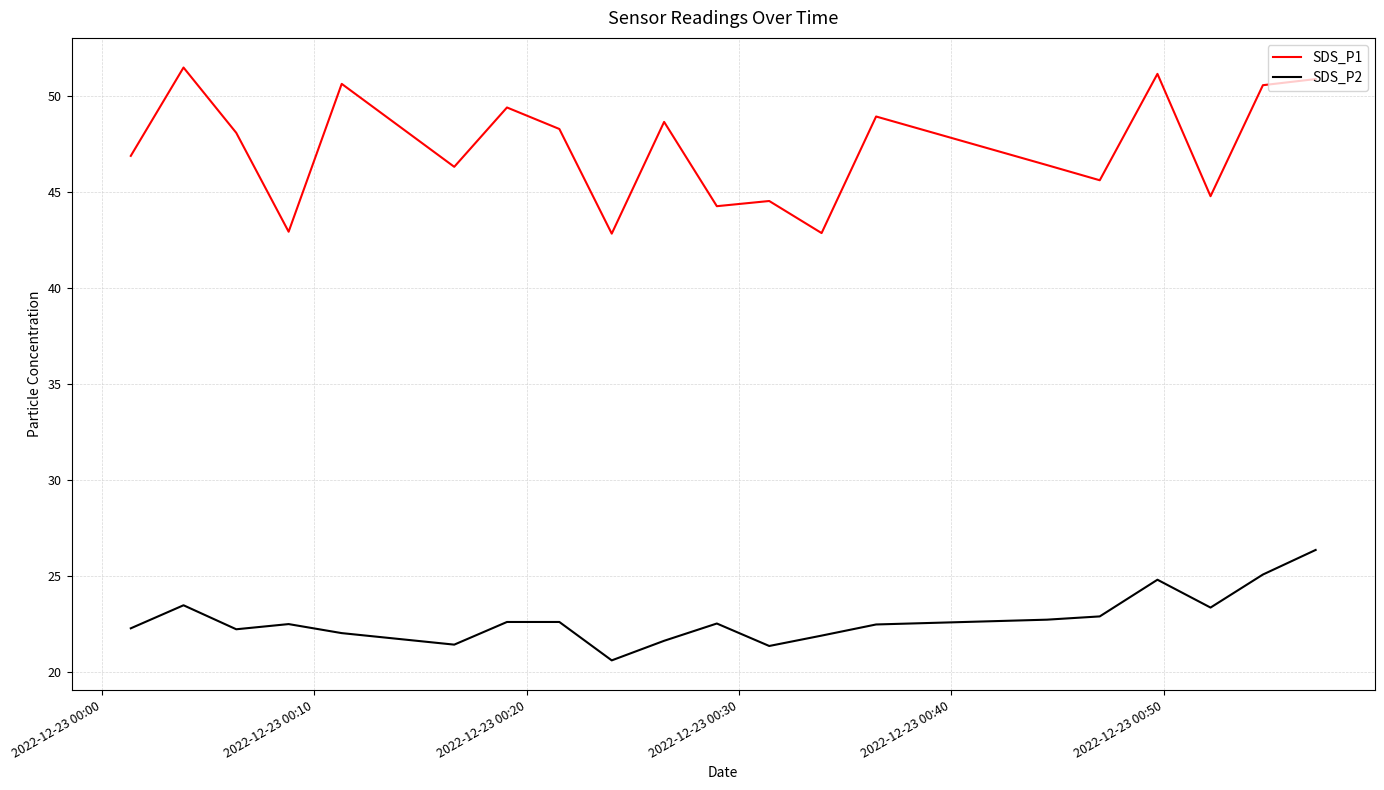

Rank the series by their average value, from highest to lowest.

SDS_P1, SDS_P2